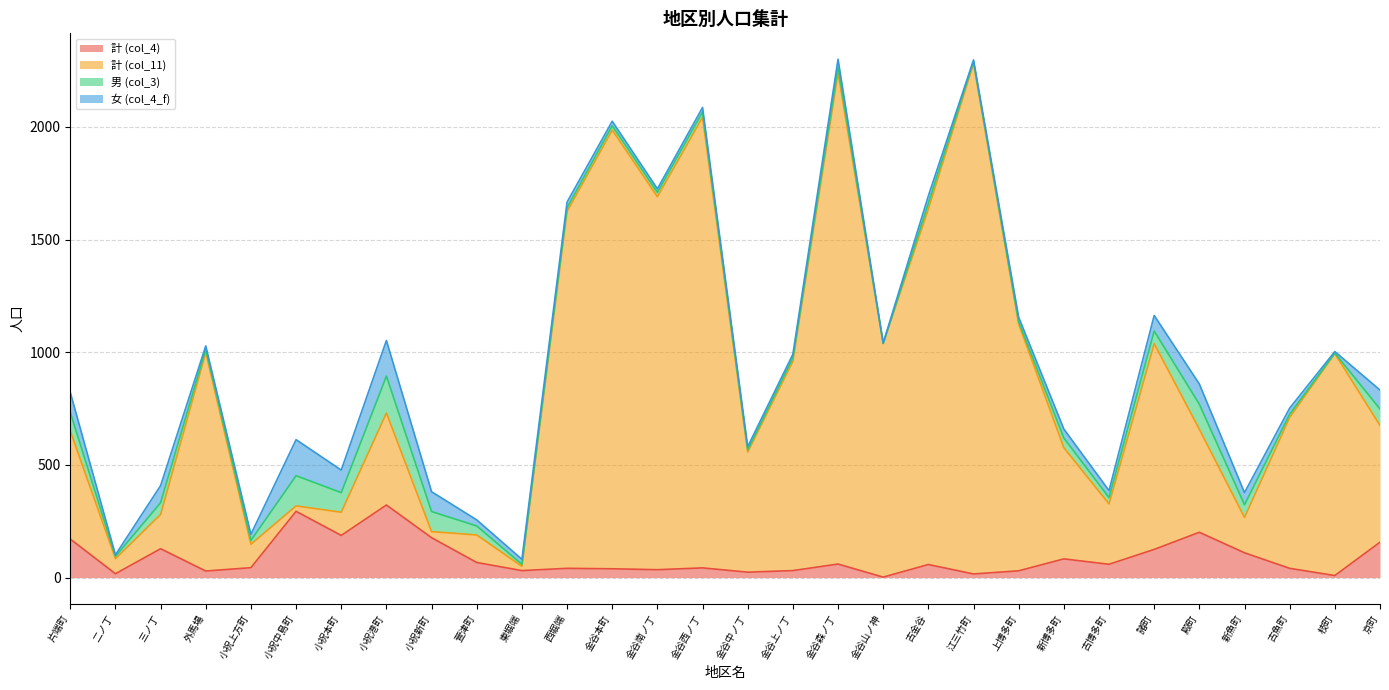

Which series has the largest range (max minus min)?

計 (col_11)